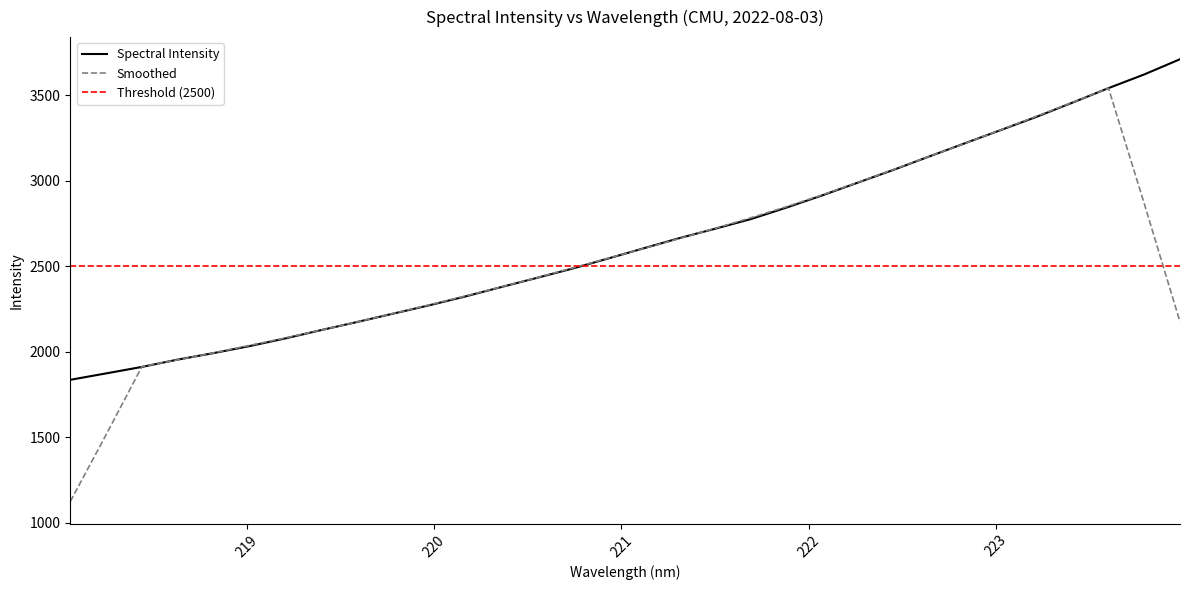

What is the lowest value of the Smoothed series?

1124.4